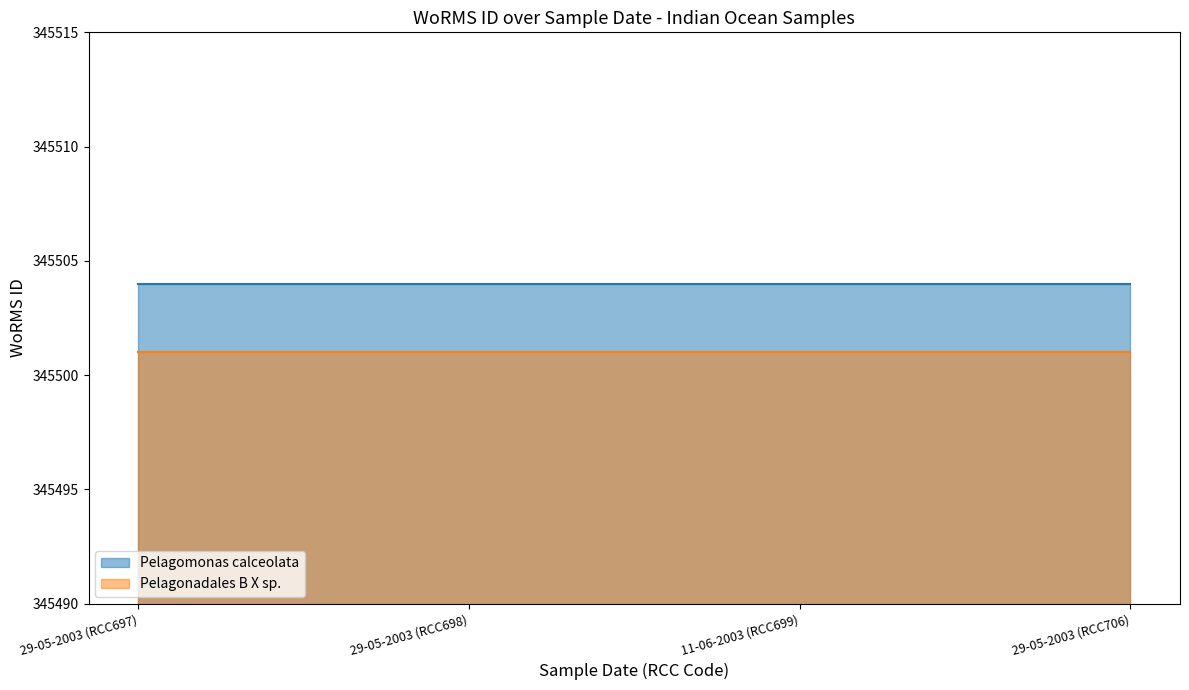

At 11-06-2003 (RCC699), list the series in order from largest to smallest.

Pelagomonas calceolata, Pelagonadales B X sp.